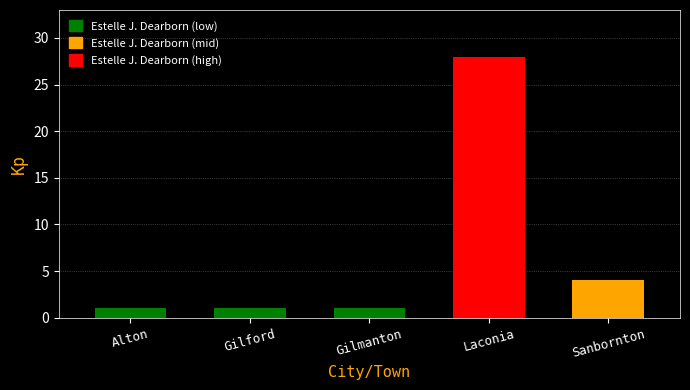

The value at Laconia is 28. True or false?

True